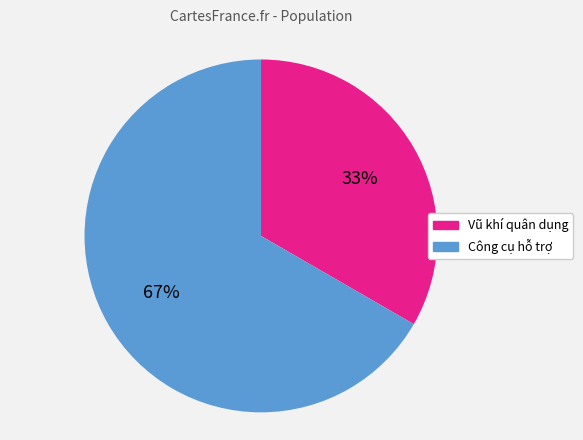

True or false: Công cụ hỗ trợ accounts for 81% of the total.

False